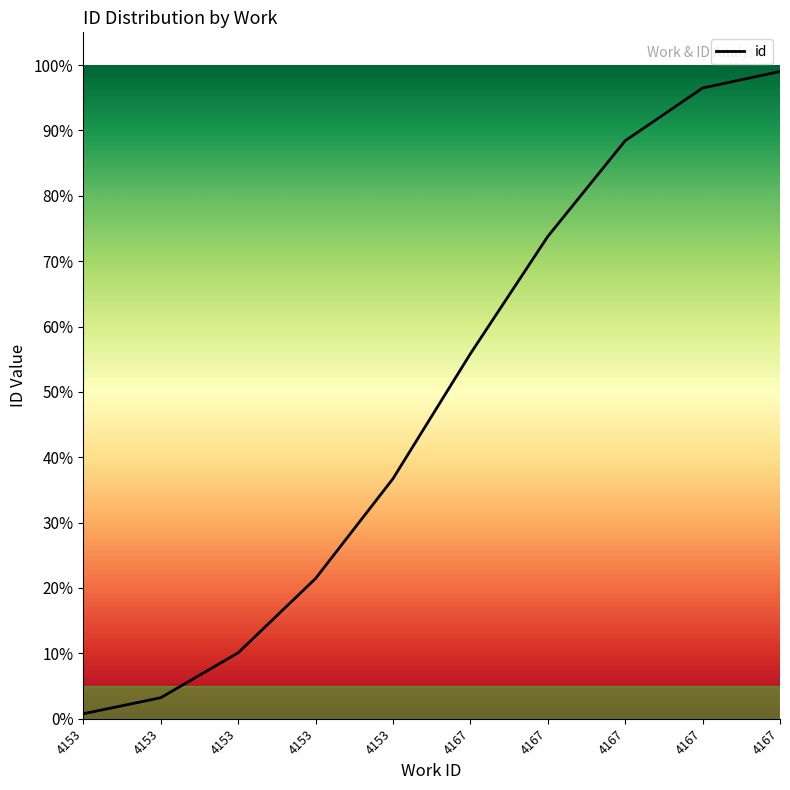

Is this an area chart (filled region under the line)?

No